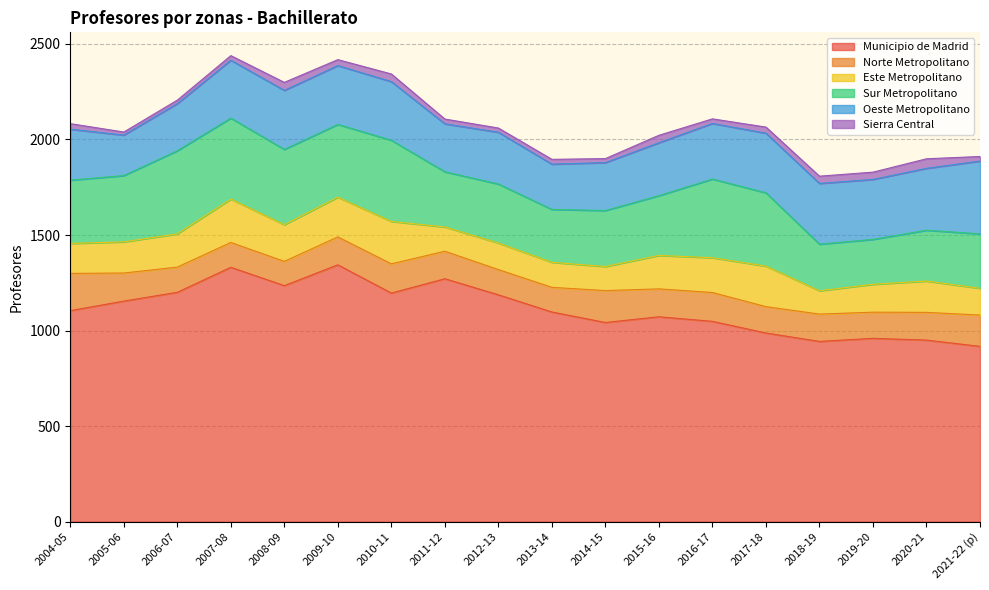

What is the value of the Norte Metropolitano point at the 1st from the left?

195